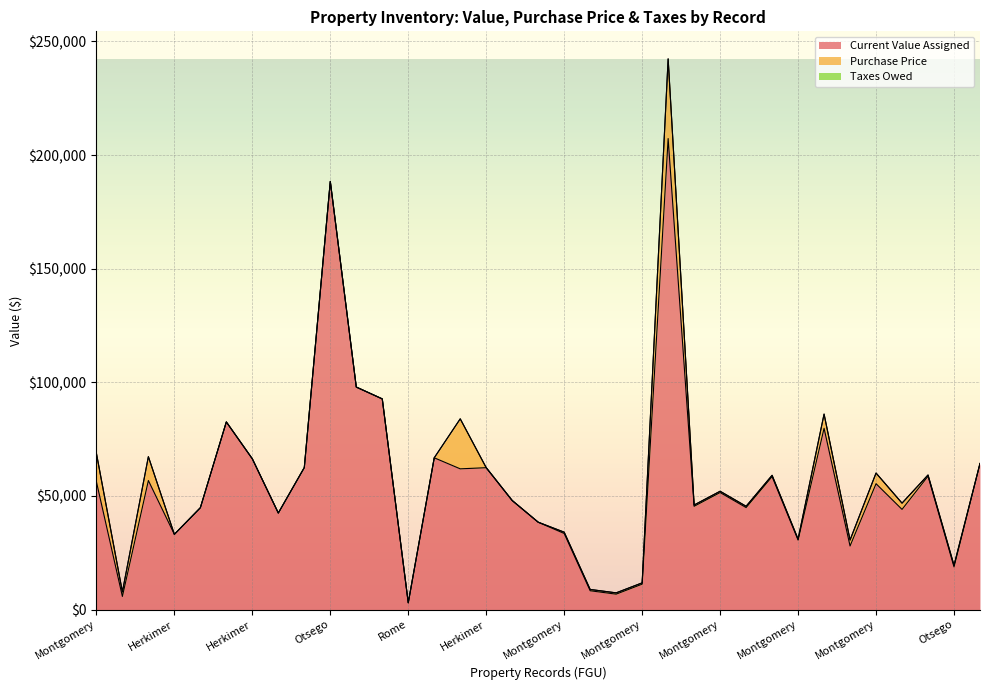

The Taxes Owed series shows 0.0 at Montgomery. True or false?

True